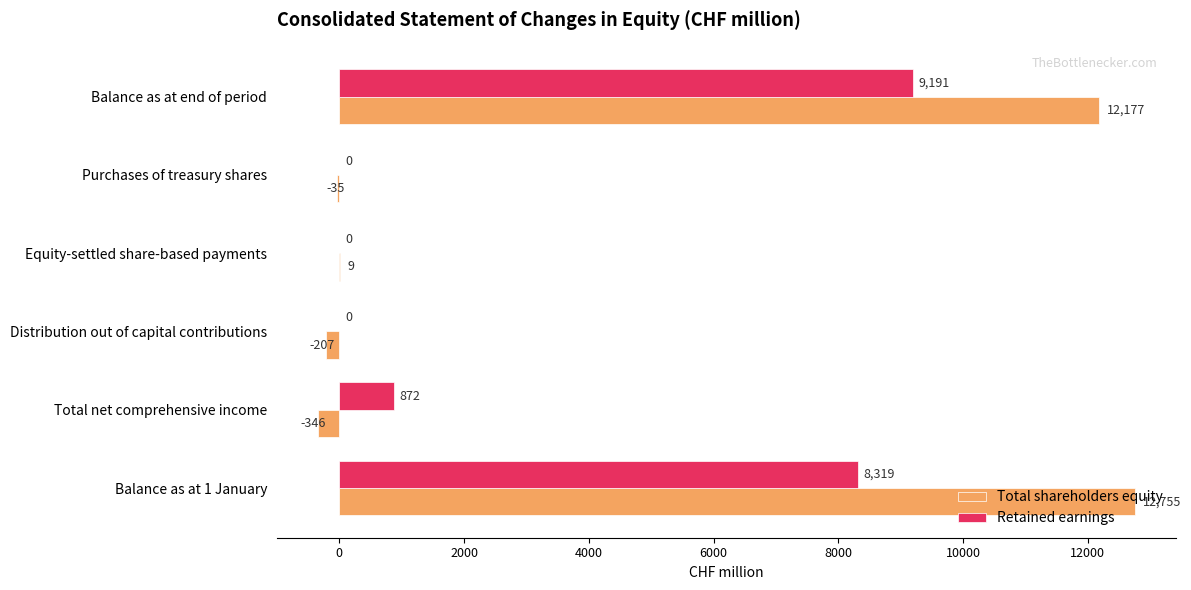

At which category is the sum across all series the highest?

Balance as at end of period